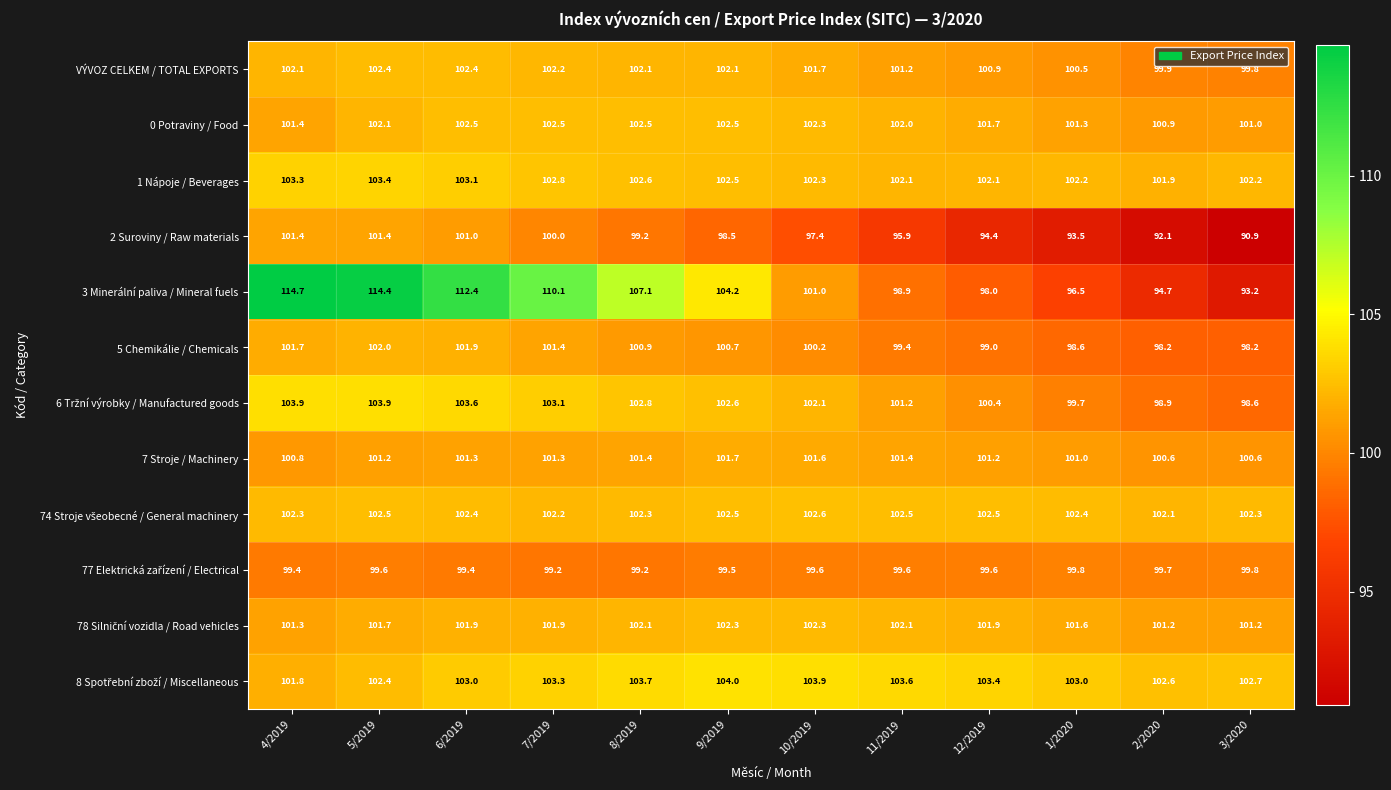

The 5 Chemikálie / Chemicals series shows 101.4 at 7/2019. True or false?

True